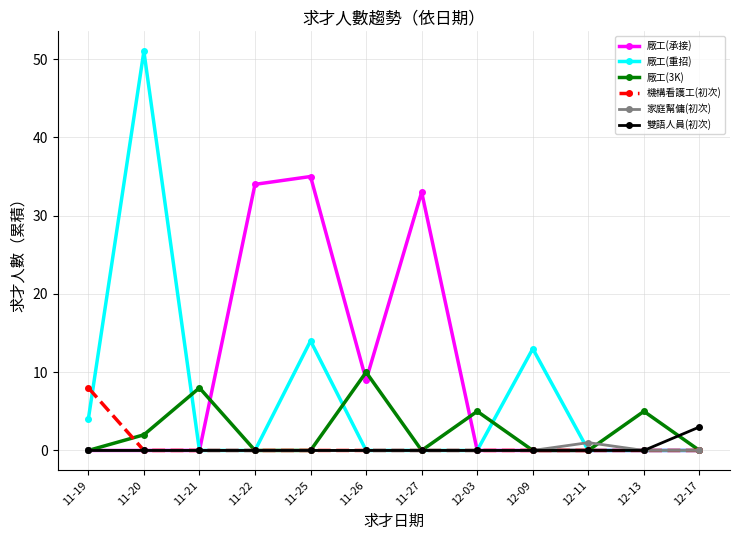

What is the difference between the maximum and minimum values in the 機構看護工(初次) series?

8